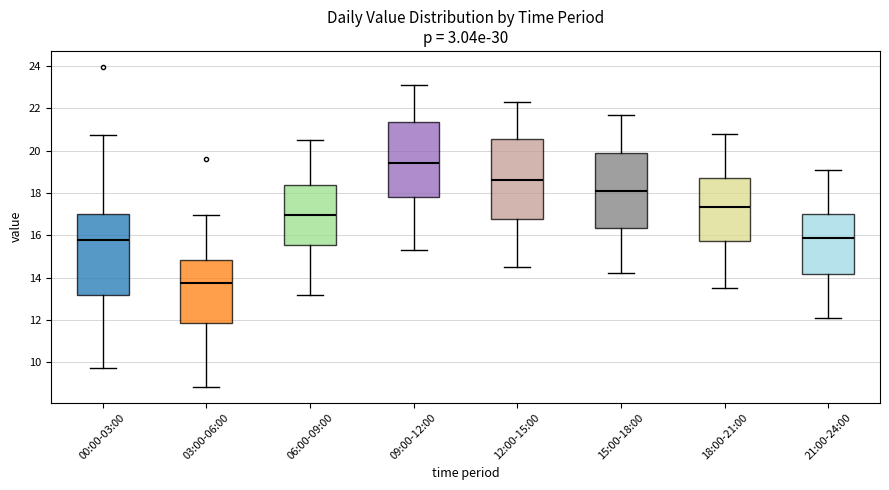

Reading left to right, transcribe this box plot: for each box, give where its median line is, the range the box spans, and where its two whiskers end, as read against the y-axis. The values are not printed on the chart, so give them approximately, as read against the axis.

00:00-03:00: median 15.8, box 13.2 to 17.0, whiskers 9.8 to 20.8
03:00-06:00: median 13.8, box 11.8 to 14.8, whiskers 8.8 to 17.0
06:00-09:00: median 17.0, box 15.6 to 18.4, whiskers 13.2 to 20.6
09:00-12:00: median 19.4, box 17.8 to 21.4, whiskers 15.4 to 23.2
12:00-15:00: median 18.6, box 16.8 to 20.6, whiskers 14.6 to 22.4
15:00-18:00: median 18.2, box 16.4 to 19.8, whiskers 14.2 to 21.8
18:00-21:00: median 17.4, box 15.8 to 18.8, whiskers 13.6 to 20.8
21:00-24:00: median 15.8, box 14.2 to 17.0, whiskers 12.2 to 19.2